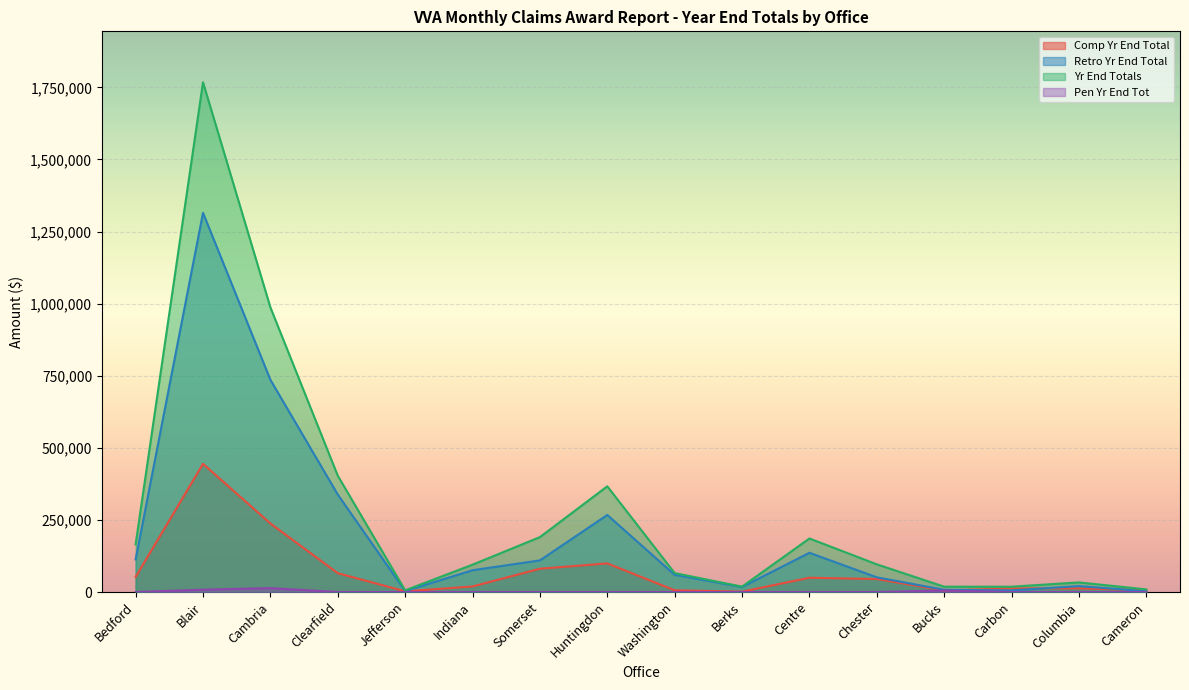

After their last crossing, which series has the higher values: Pen Yr End Tot or Comp Yr End Total?

Comp Yr End Total